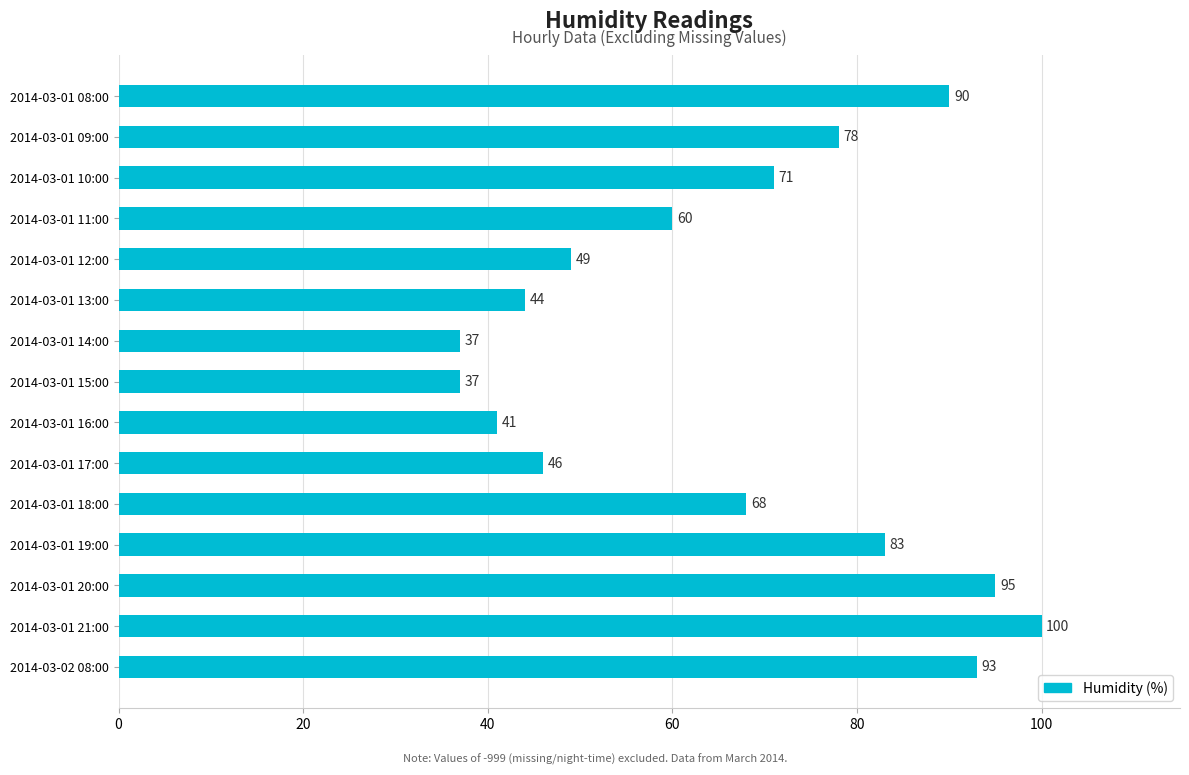

Is it true that the value at 2014-03-01 11:00 is 60?

True